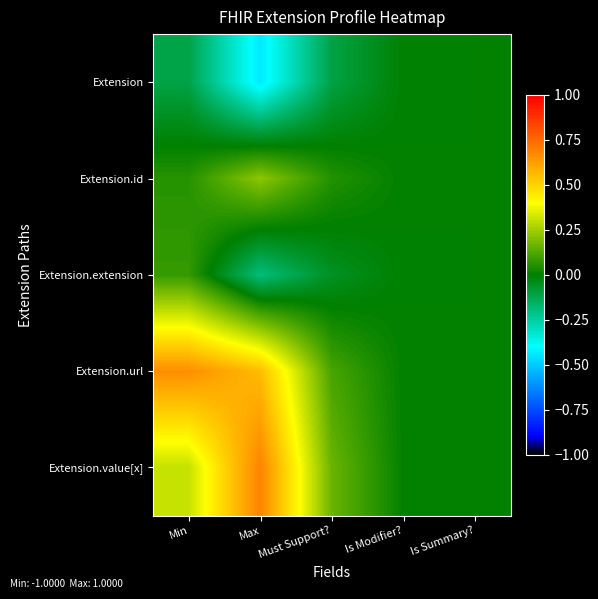

Which series has the largest total across all categories?

Extension.url